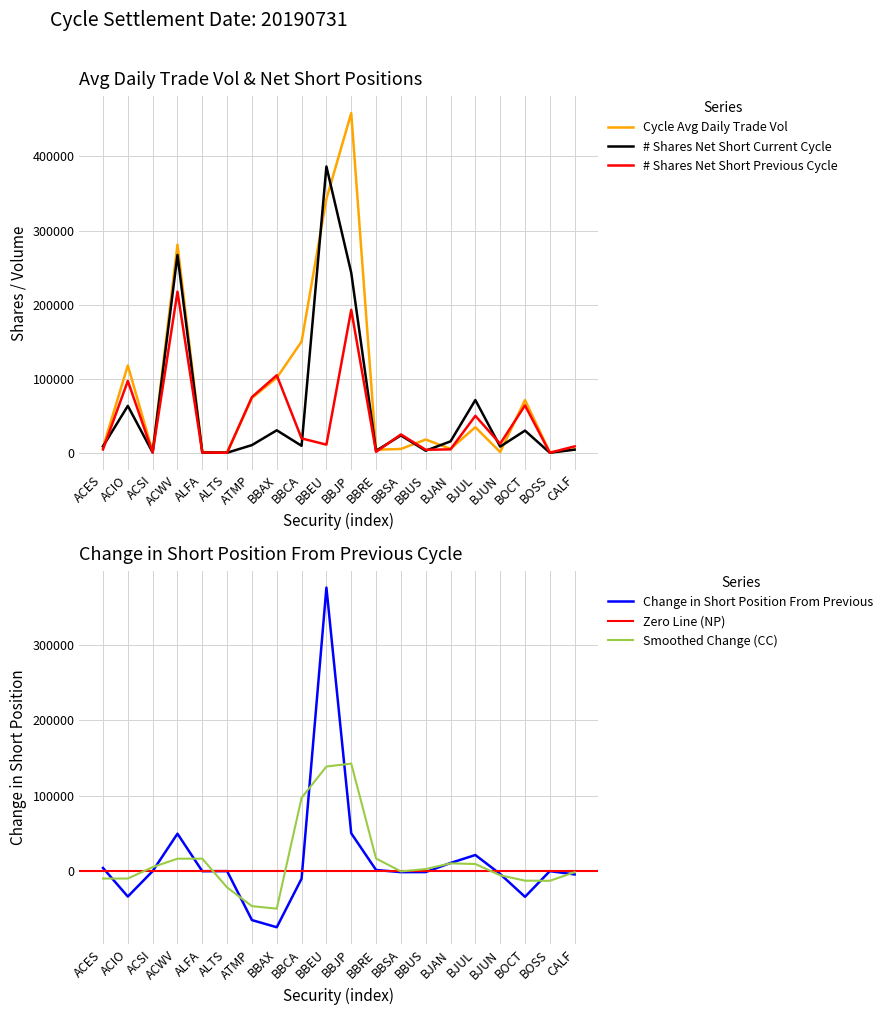

What is the difference between the Cycle Avg Daily Trade Vol values at ALTS and ATMP?

73400